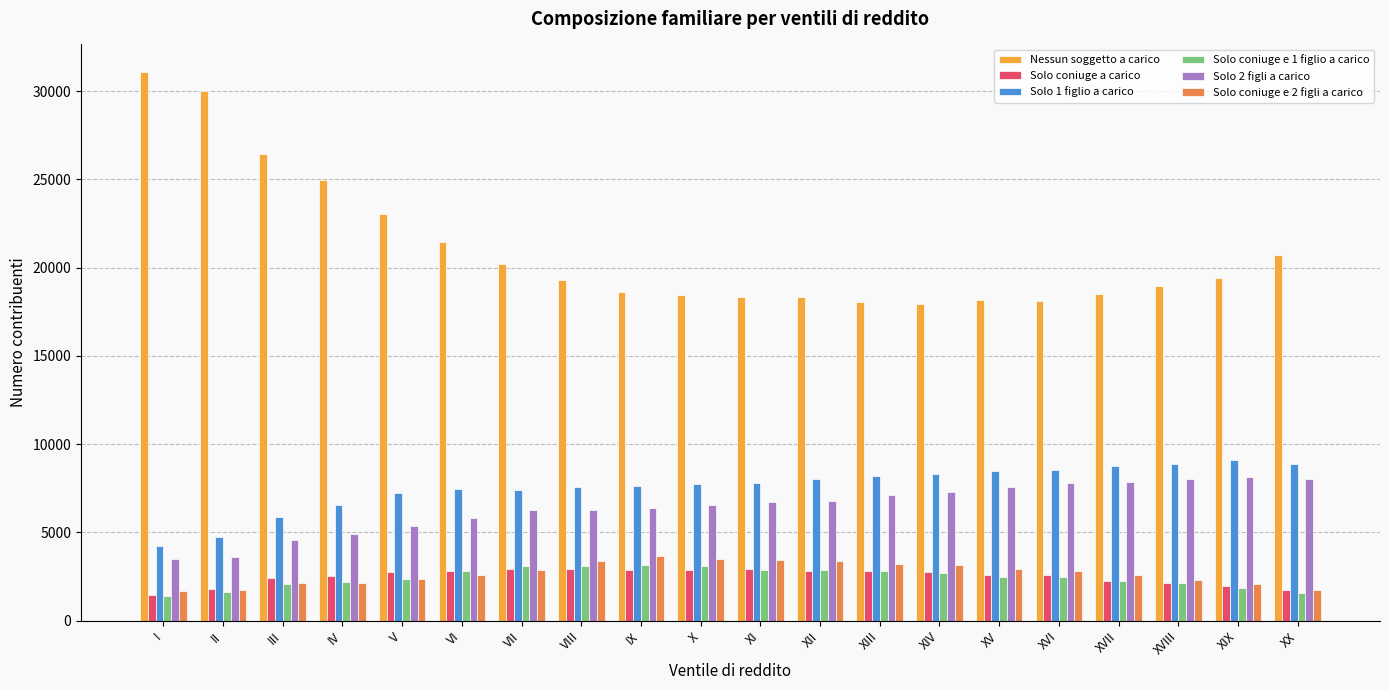

At how many categories does at least one series exceed 26535?

2